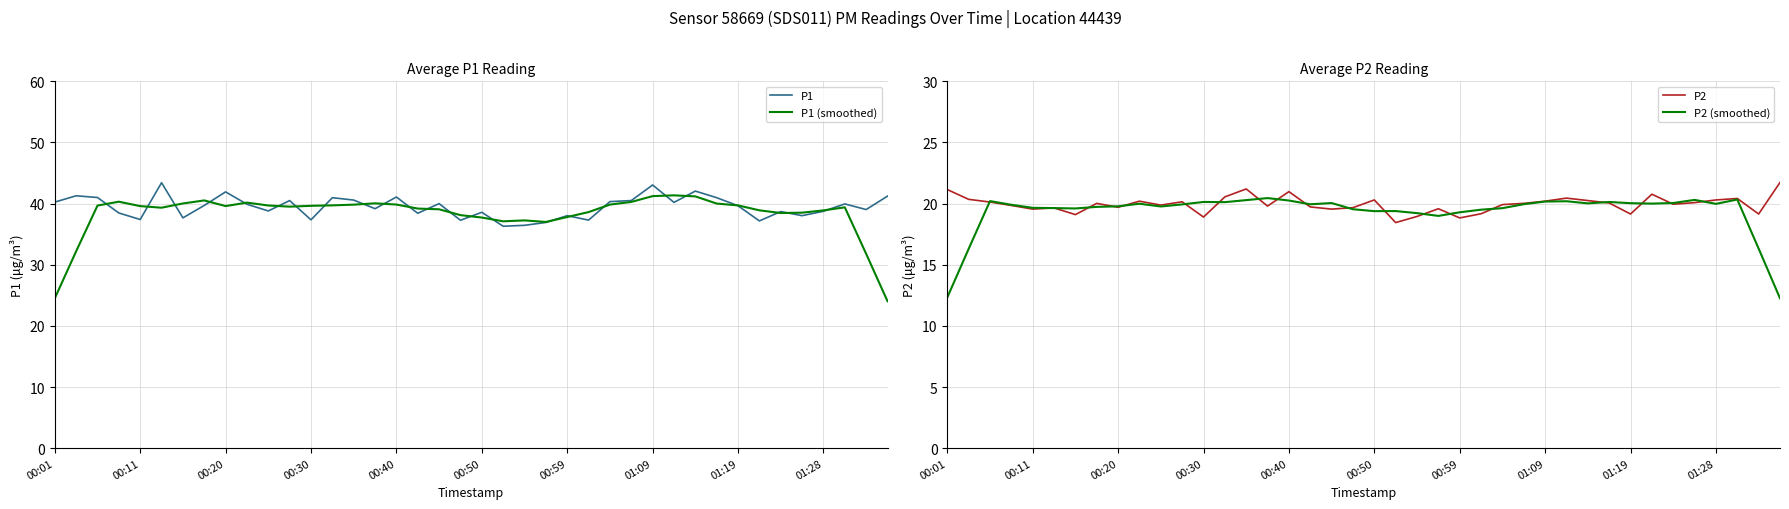

What is the approximate value of P2 (smoothed) at 31?

20.1